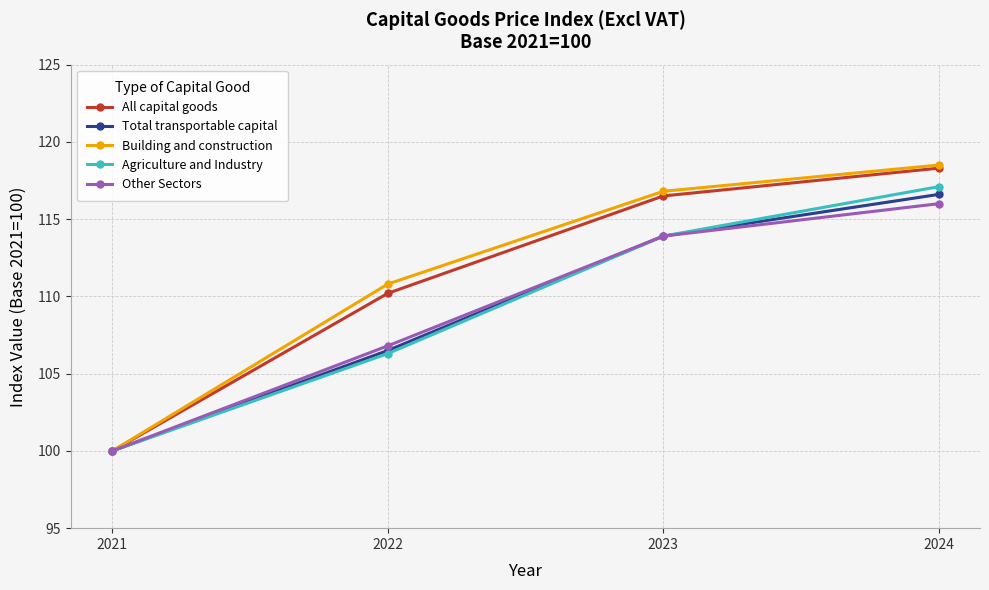

At which category is the sum across all series the highest?

2024